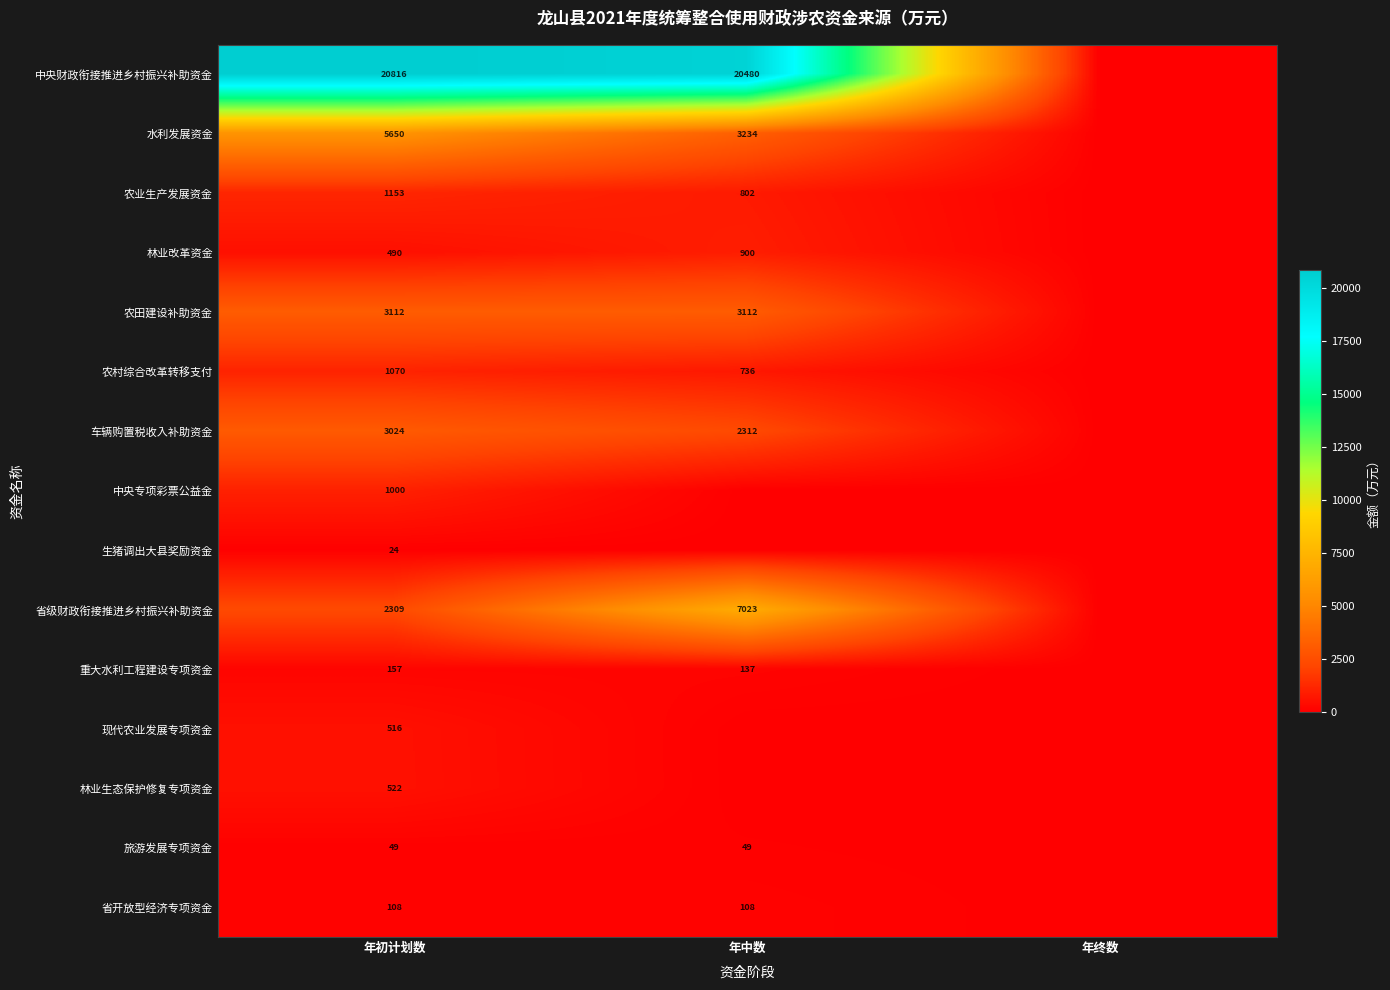

The value of 水利发展资金 at 年初计划数 is 7920. True or false?

False